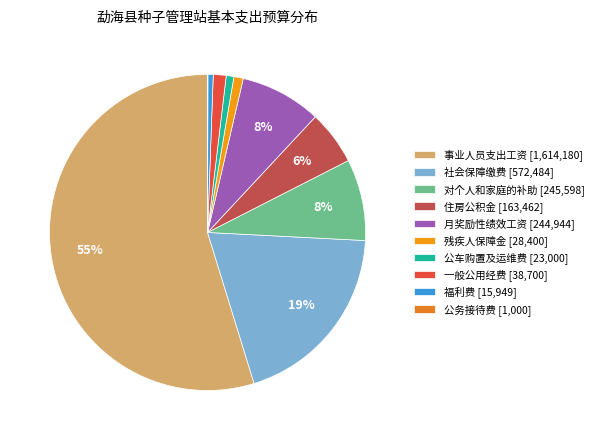

Does 残疾人保障金 account for over 50% of the chart?

No